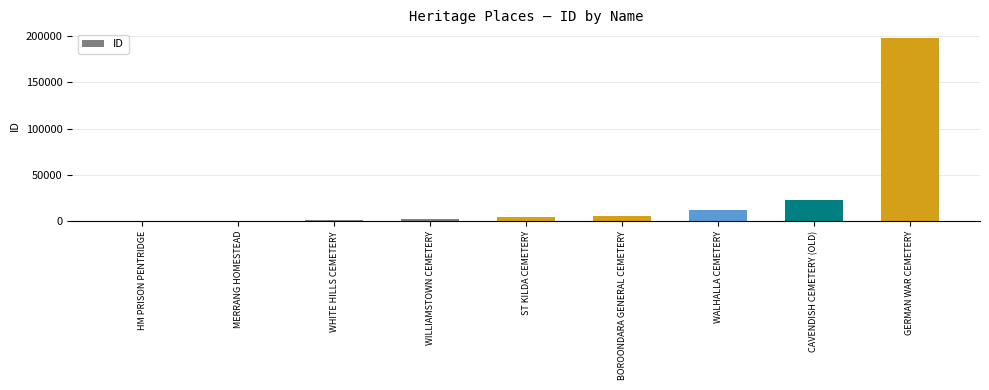

What is the average value?

27627